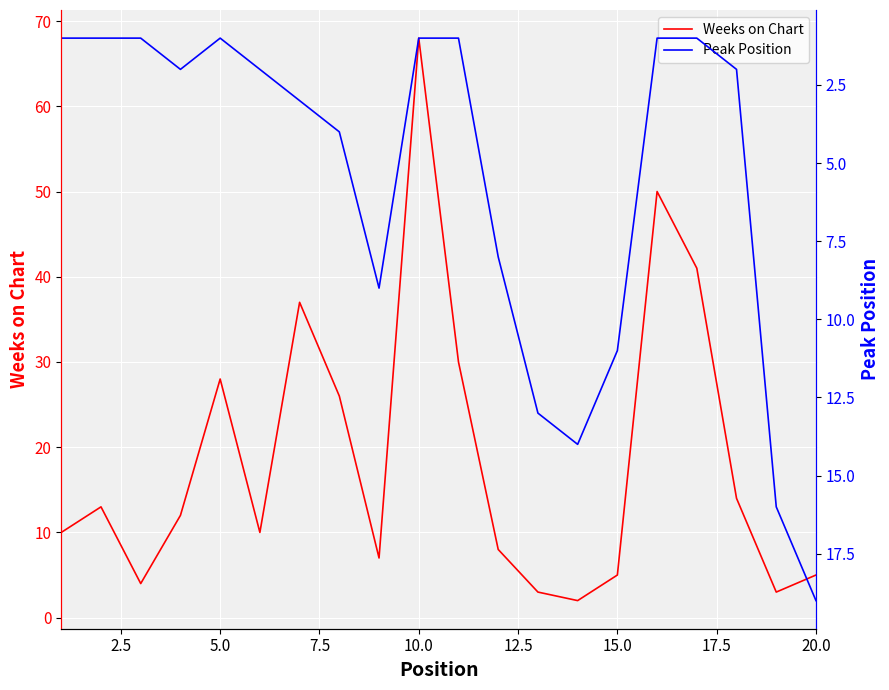

What is the difference between the maximum and second lowest values in the Weeks on Chart series?

65